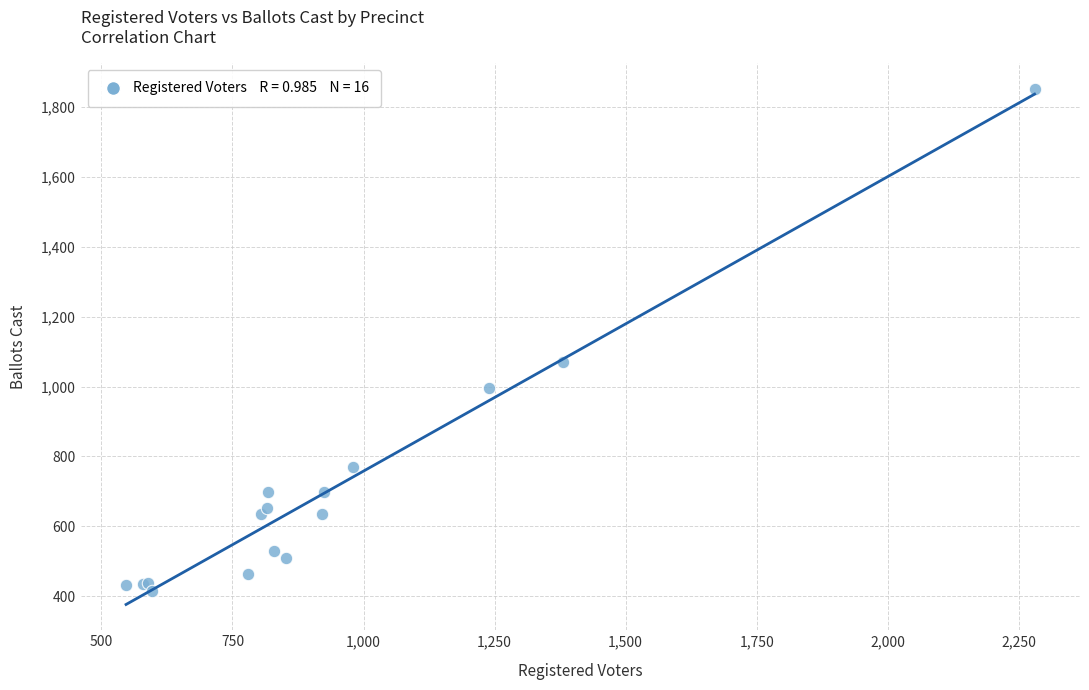

What Y value in the scatter plot is closest to 1133?

1070